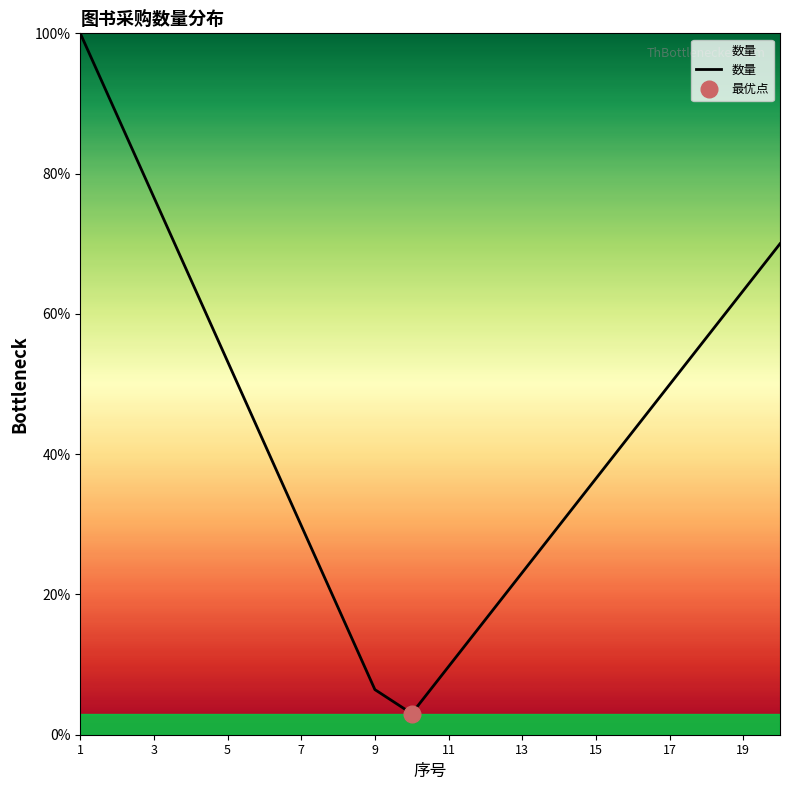

Reading left to right, transcribe all the data shown in this chart.

1.0	0.9	0.8	0.6	0.5	0.4	0.3	0.2	0.1	0.0	0.1	0.2	0.2	0.3	0.4	0.4	0.5	0.6	0.6	0.7